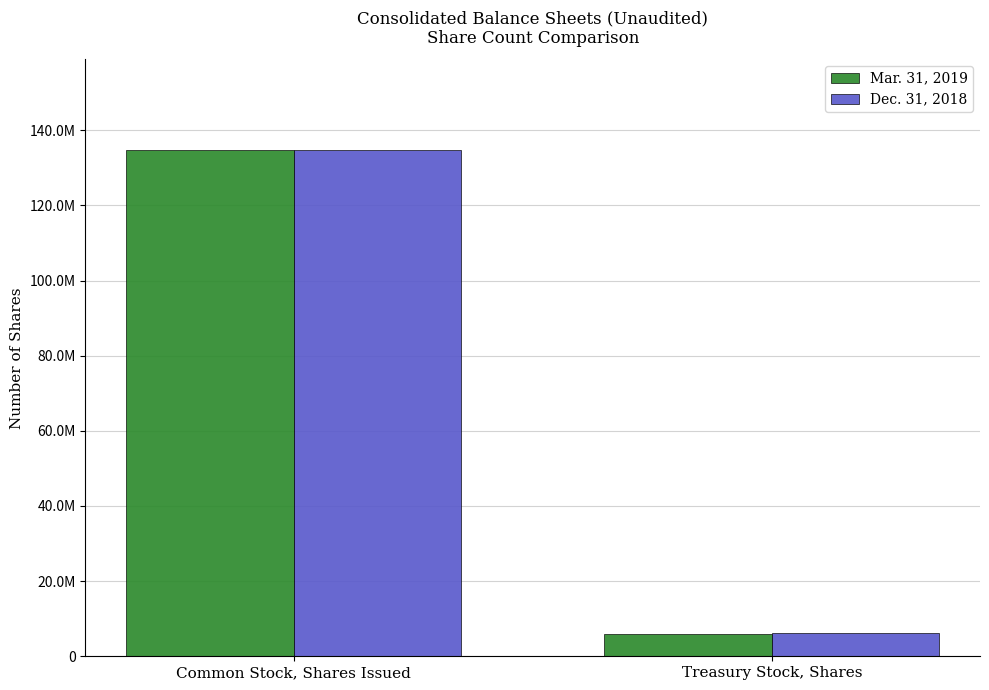

Are the bars horizontal?

No